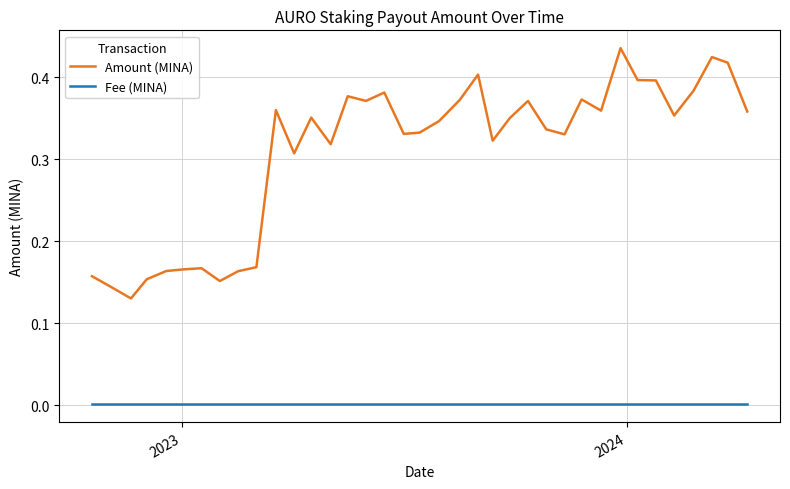

Count the Amount (MINA) values in the range 0 to 1.

38